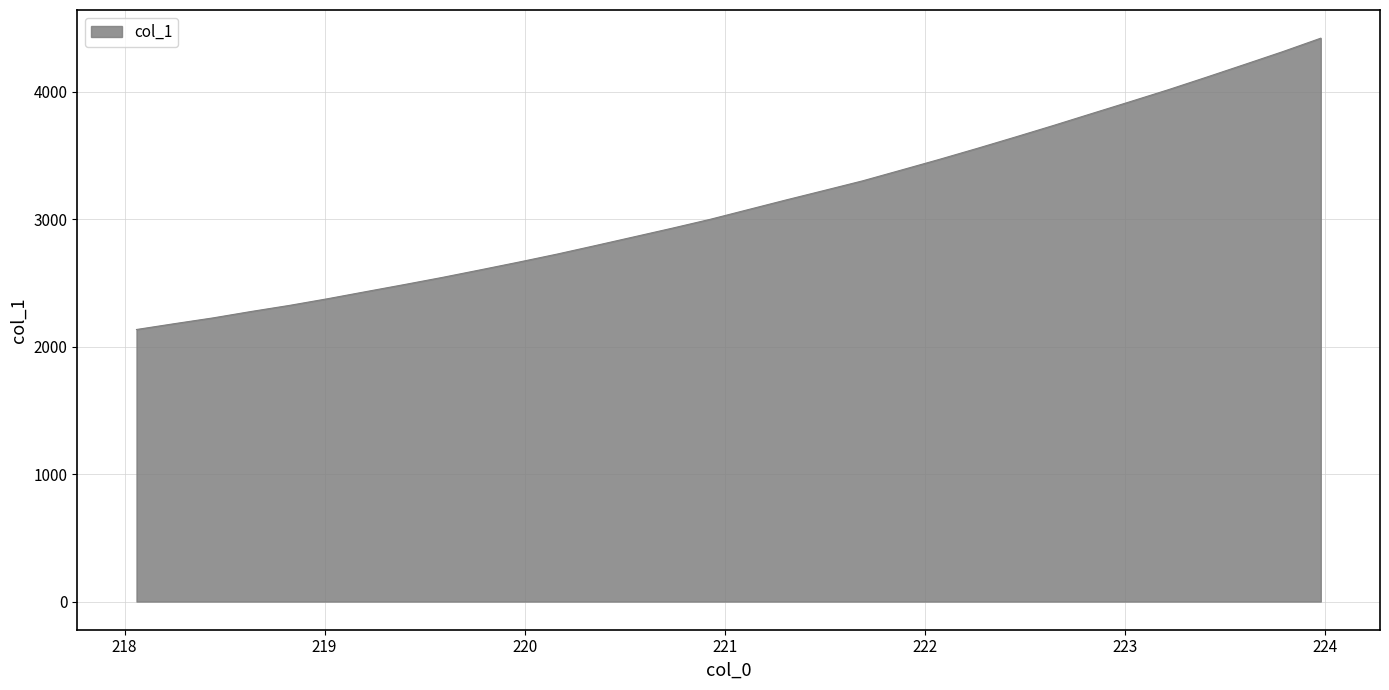

What is the difference between the maximum and minimum values?

2286.9